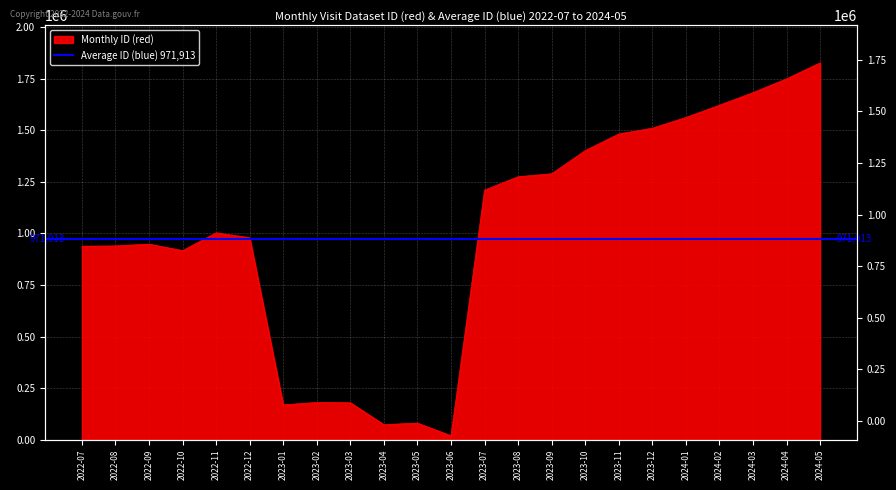

List the labels in order of value, largest first.

2024-05, 2024-04, 2024-03, 2024-02, 2024-01, 2023-12, 2023-11, 2023-10, 2023-09, 2023-08, 2023-07, 2022-11, 2022-12, 2022-09, 2022-08, 2022-07, 2022-10, 2023-02, 2023-03, 2023-01, 2023-05, 2023-04, 2023-06